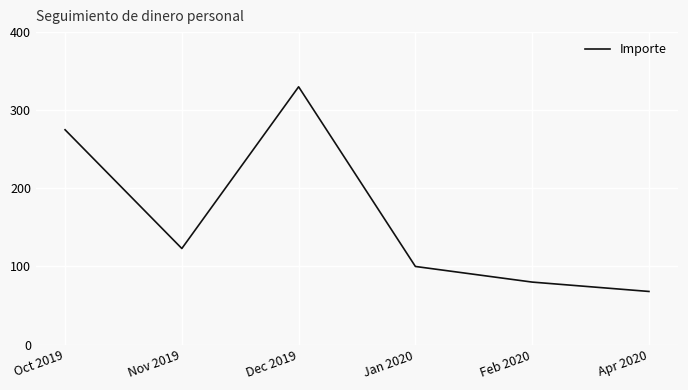

Reading right to left, transcribe all the data shown in this chart.

68	80	100	330	123	275